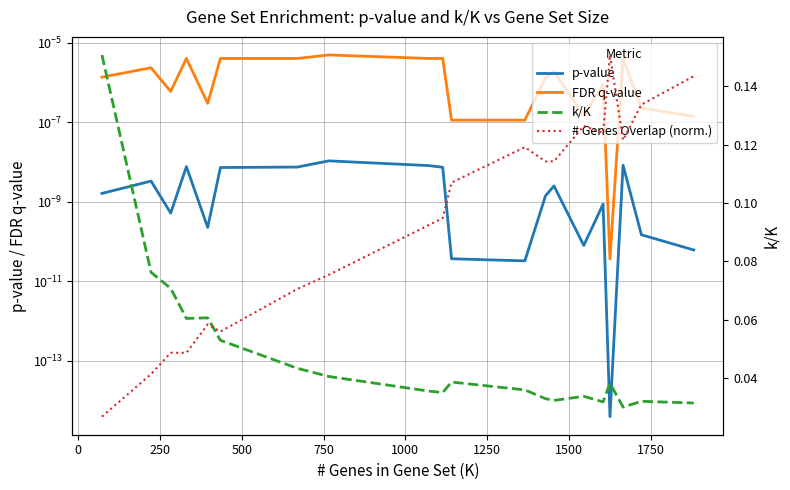

Reading left to right, transcribe all the data shown in this chart.

p-value: 0.0	0.0	0.0	0.0	0.0	0.0	0.0	0.0	0.0	0.0	0.0	0.0	0.0	0.0	0.0	0.0	0.0	0.0	0.0	0.0
FDR q-value: 0.0	0.0	0.0	0.0	0.0	0.0	0.0	0.0	0.0	0.0	0.0	0.0	0.0	0.0	0.0	0.0	0.0	0.0	0.0	0.0
k/K: 0.2	0.1	0.1	0.1	0.1	0.1	0.0	0.0	0.0	0.0	0.0	0.0	0.0	0.0	0.0	0.0	0.0	0.0	0.0	0.0
# Genes Overlap (norm.): 0.0	0.0	0.0	0.0	0.1	0.1	0.1	0.1	0.1	0.1	0.1	0.1	0.1	0.1	0.1	0.1	0.2	0.1	0.1	0.1